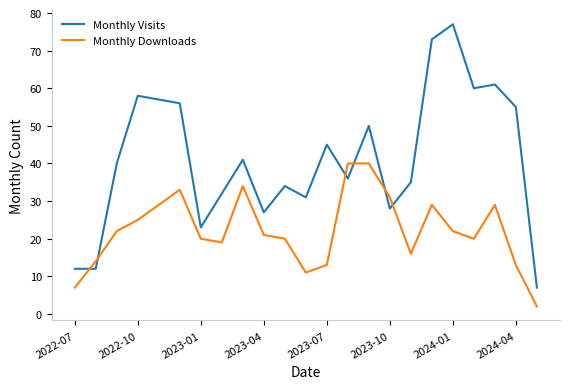

Which series has the largest total across all categories?

Monthly Visits